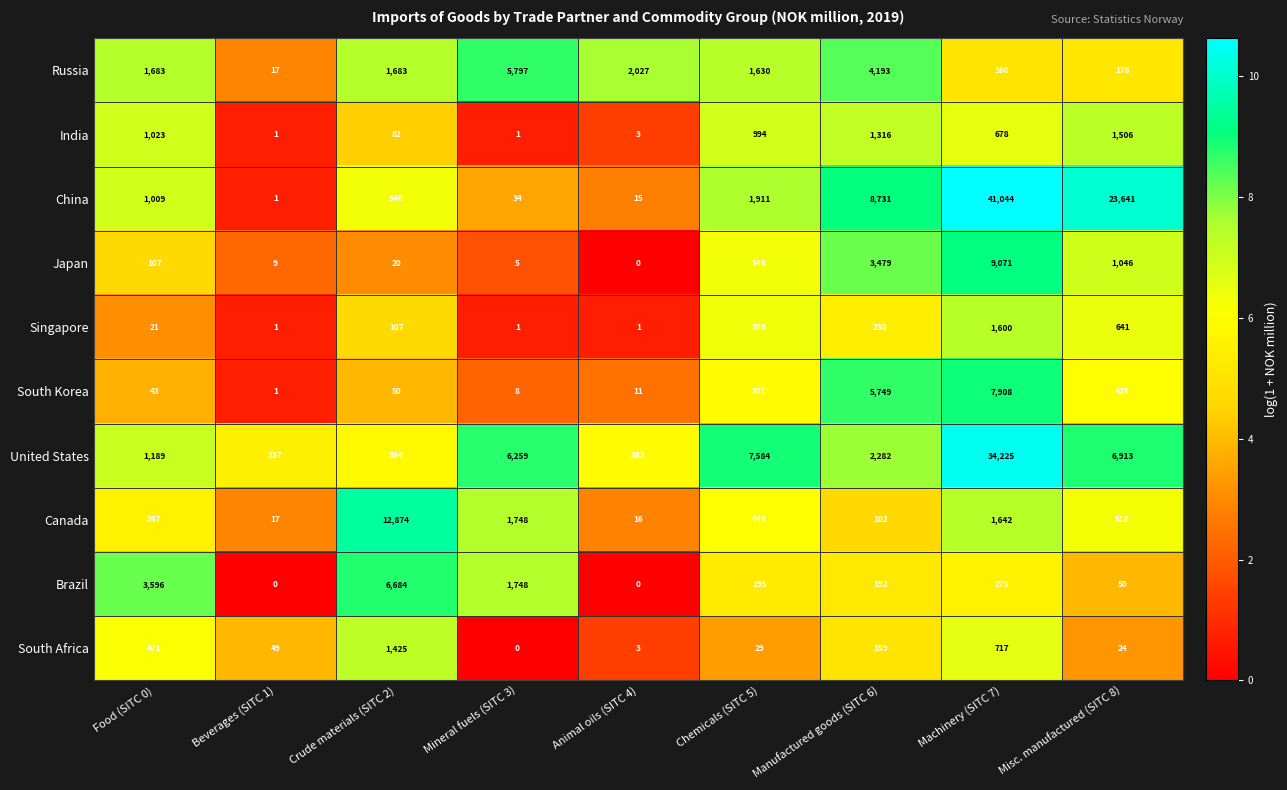

At which label is South Korea closest to 3954?

Manufactured goods (SITC 6)